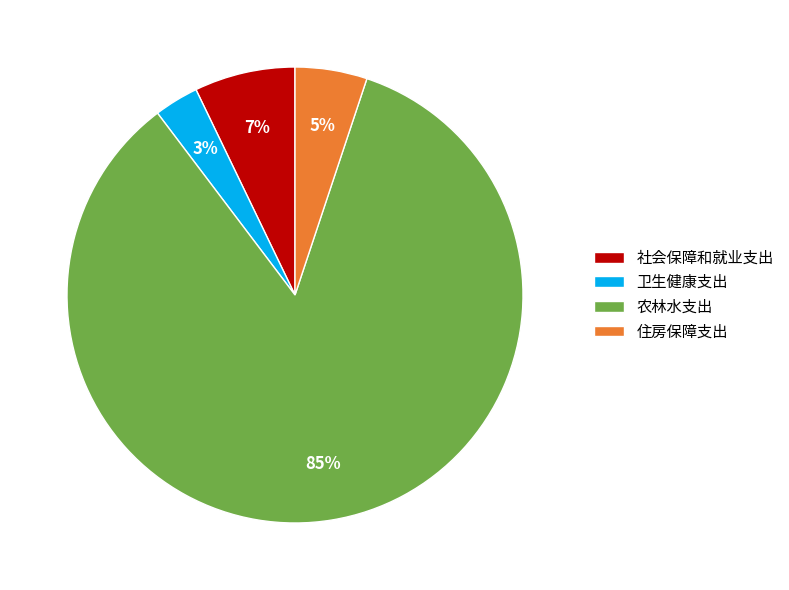

To the nearest percent, what is the average slice percentage?

25%